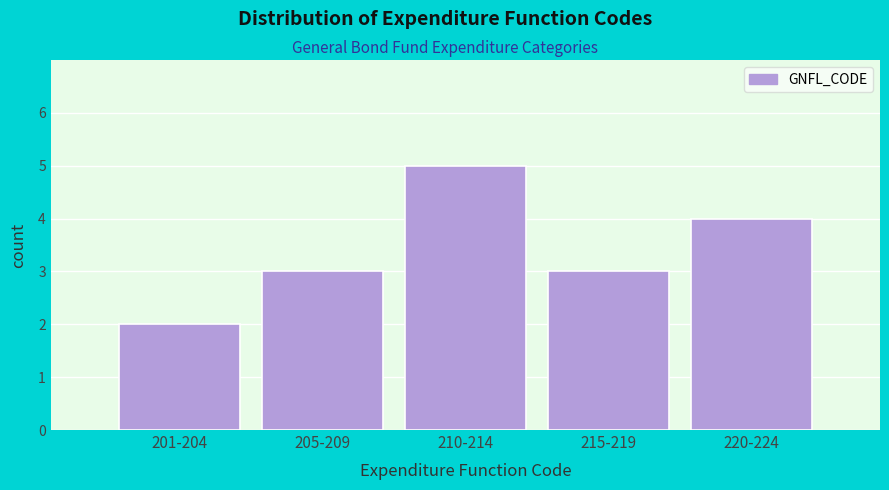

Reading left to right, list all the values displayed in this chart.

2	3	5	3	4